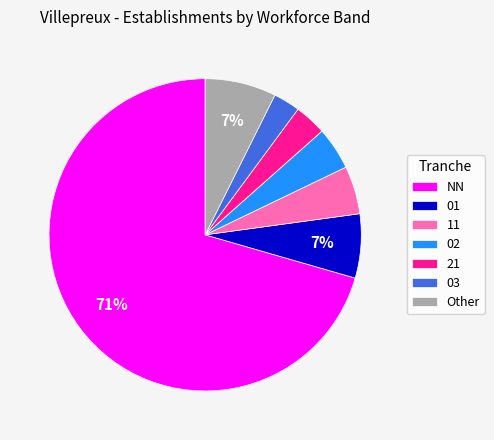

Is 21 the majority of the pie?

No